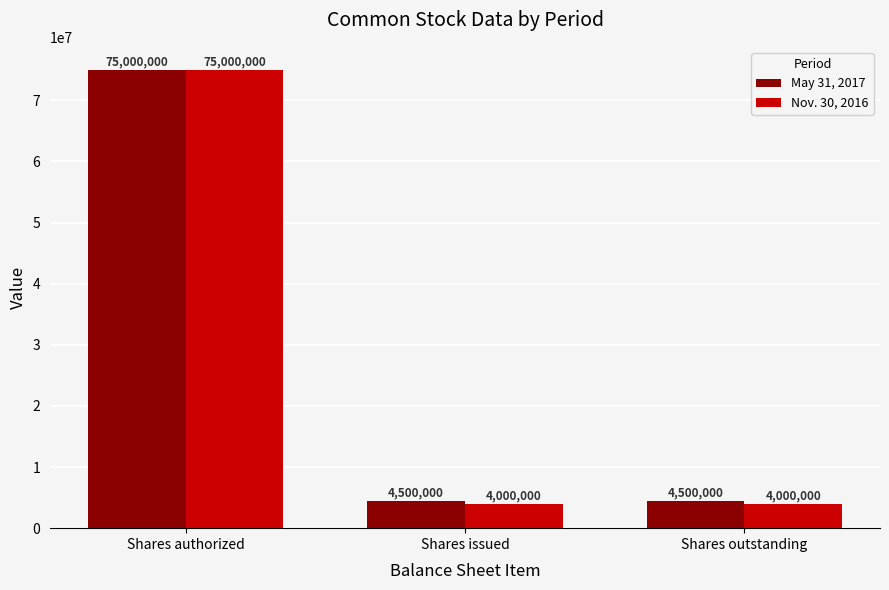

What is the maximum value for Nov. 30, 2016?

75000000